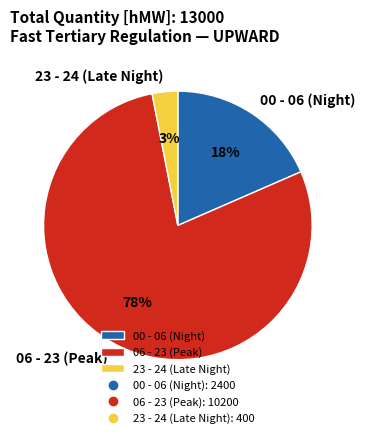

Is there any slice that represents more than half of the pie?

Yes